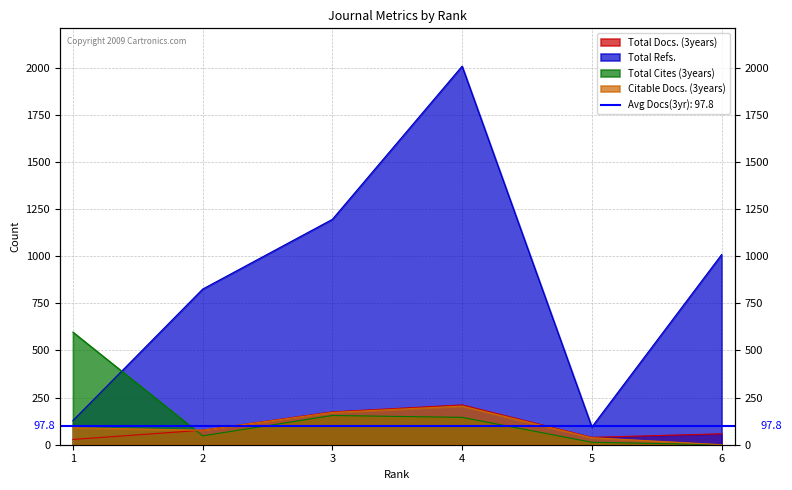

True or false: Total Refs. has a value of 128 at 1.

True